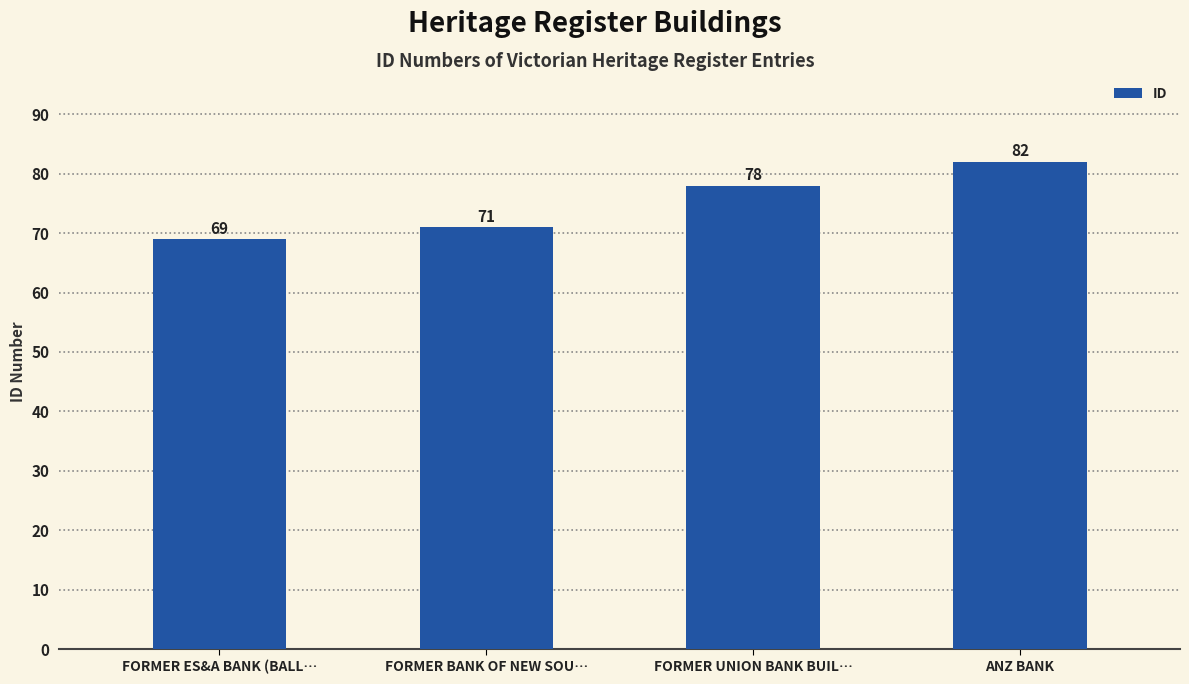

What is the minimum value shown in the chart?

69